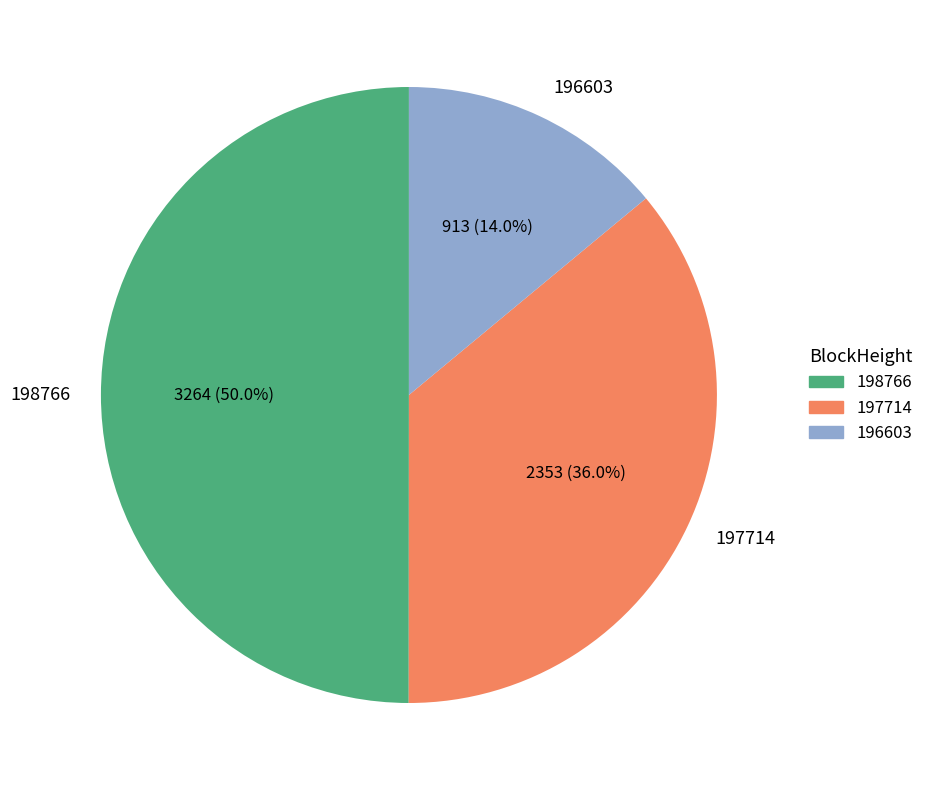

Rank the categories by value from lowest to highest.

196603, 197714, 198766